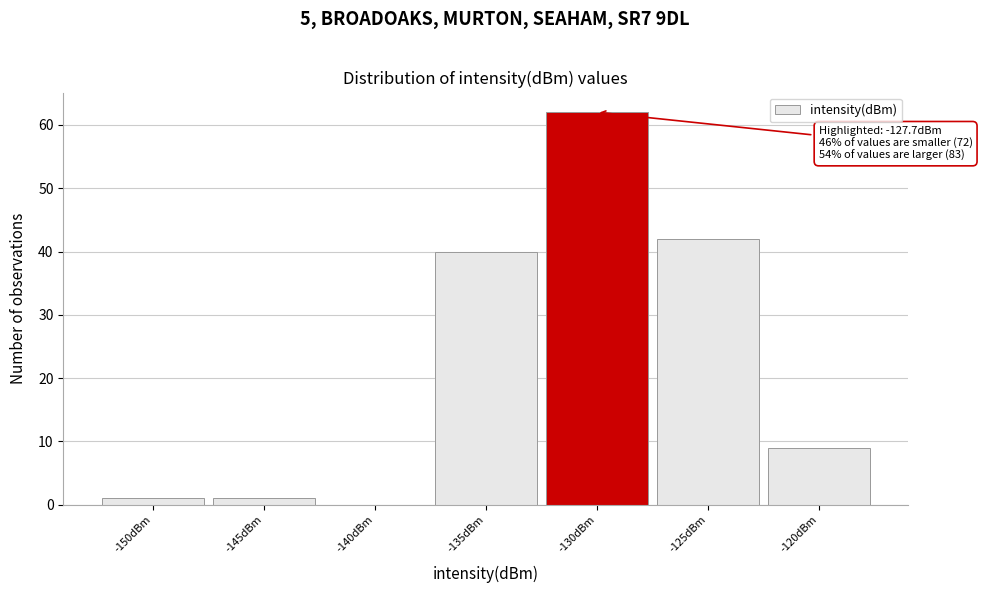

Reading left to right, extract all data points from this chart.

-150dBm=1	-145dBm=1	-140dBm=0	-135dBm=40	-130dBm=62	-125dBm=42	-120dBm=9